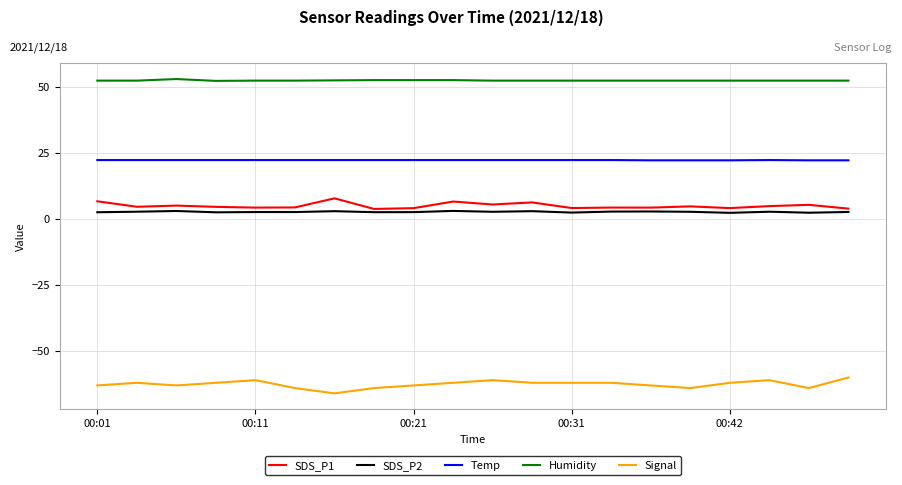

True or false: SDS_P2 and Signal intersect in this chart.

False